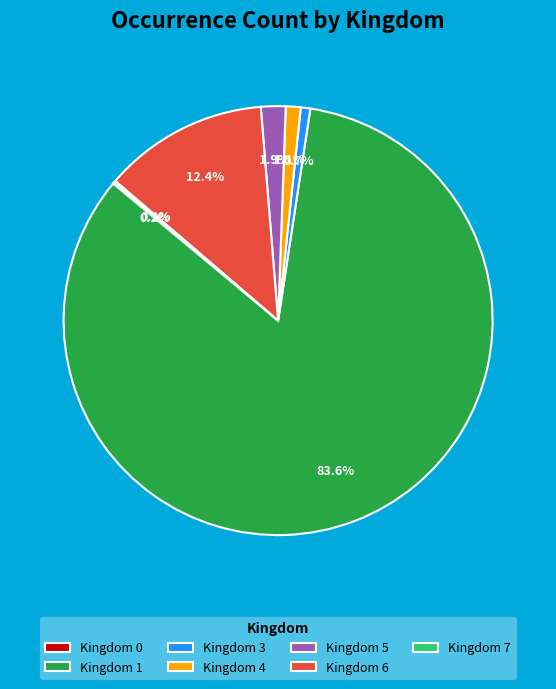

Which has a higher value, Kingdom 3 or Kingdom 6?

Kingdom 6